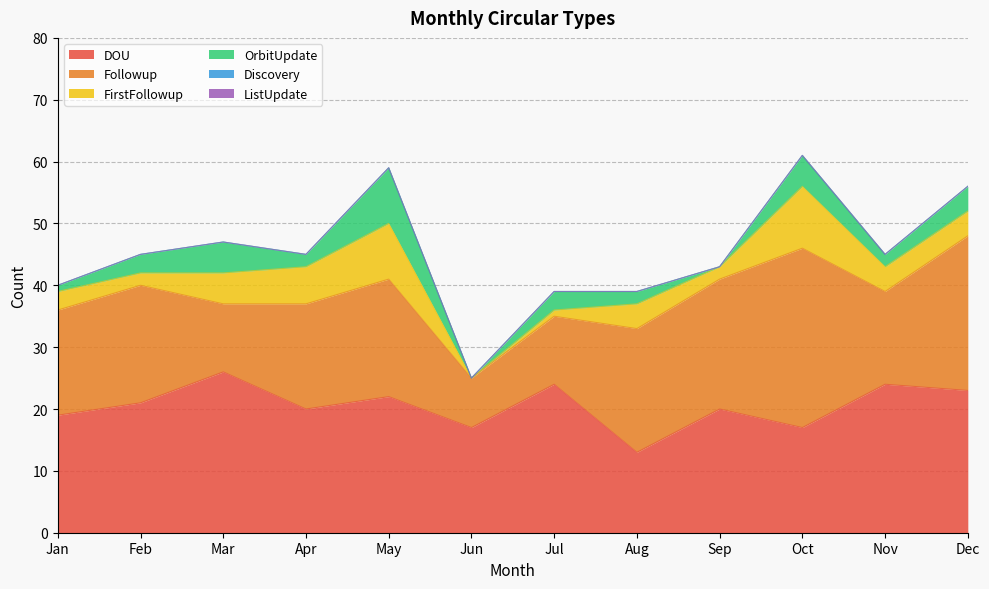

What is the total value across all series at Oct?

61